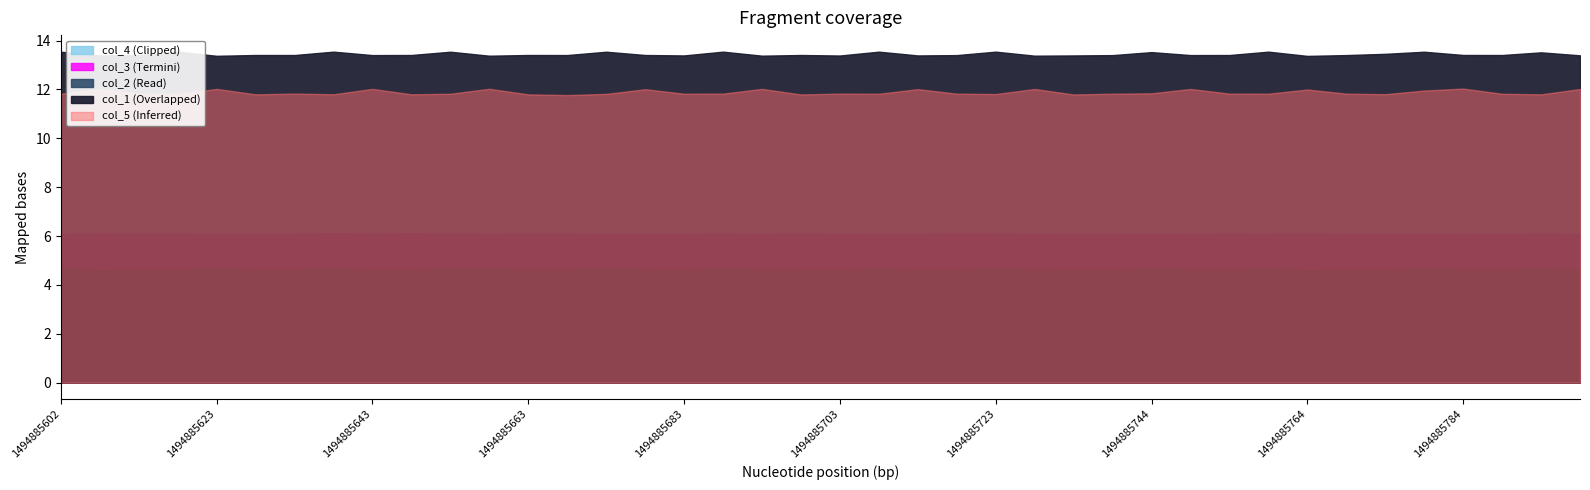

How many interior local peaks does the col_2 series have?

13